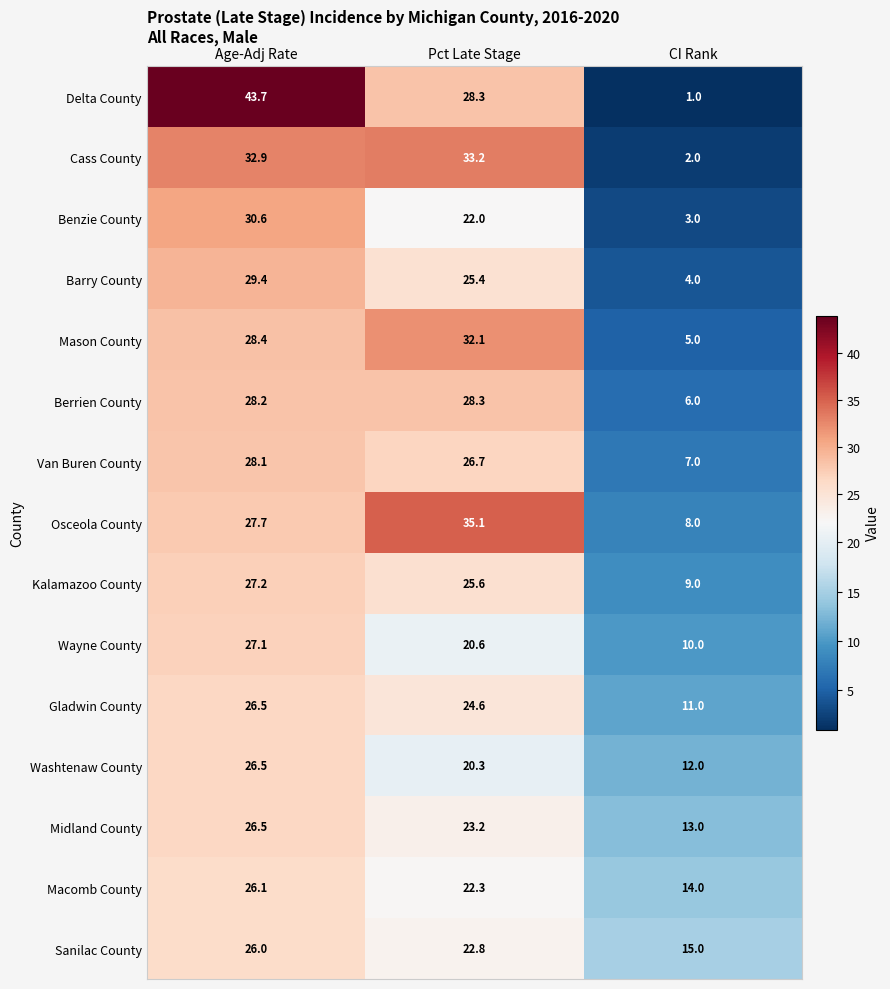

Where is Delta County nearest to the value 22?

Pct Late Stage